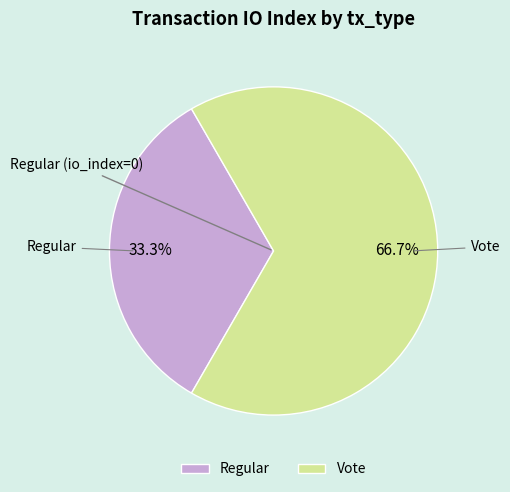

Which slice is the smallest?

Regular